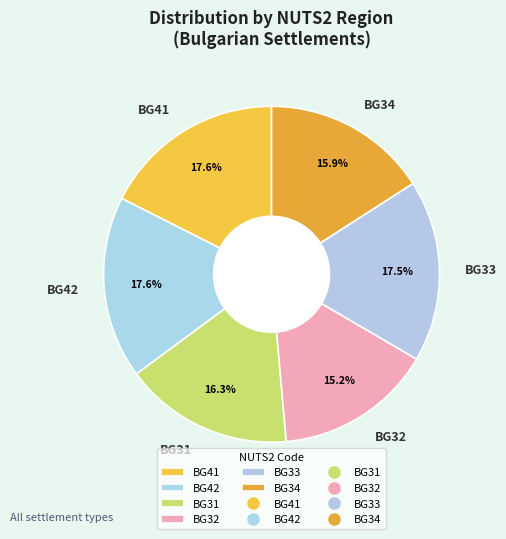

Is there a majority slice in this chart?

No